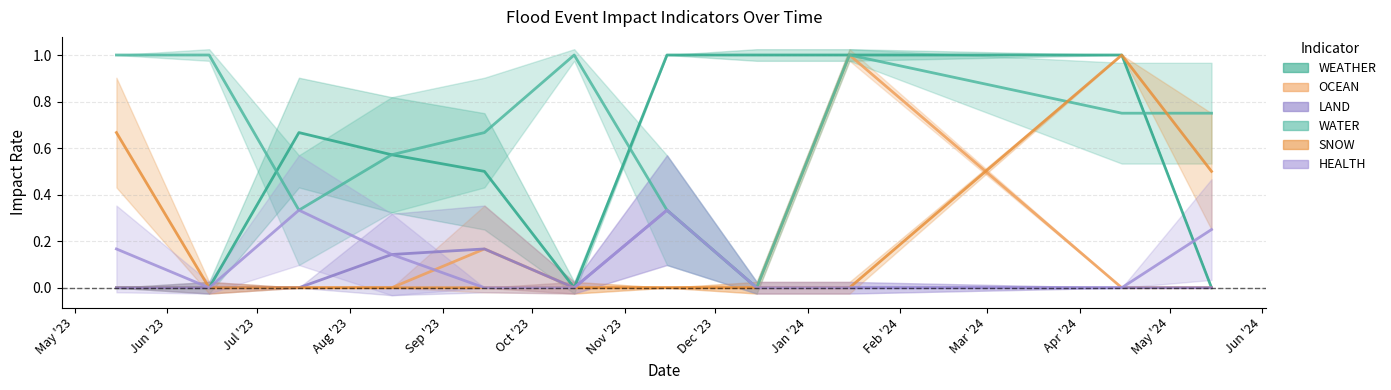

At which category does the chart reach its minimum across all series?

2023-05-08